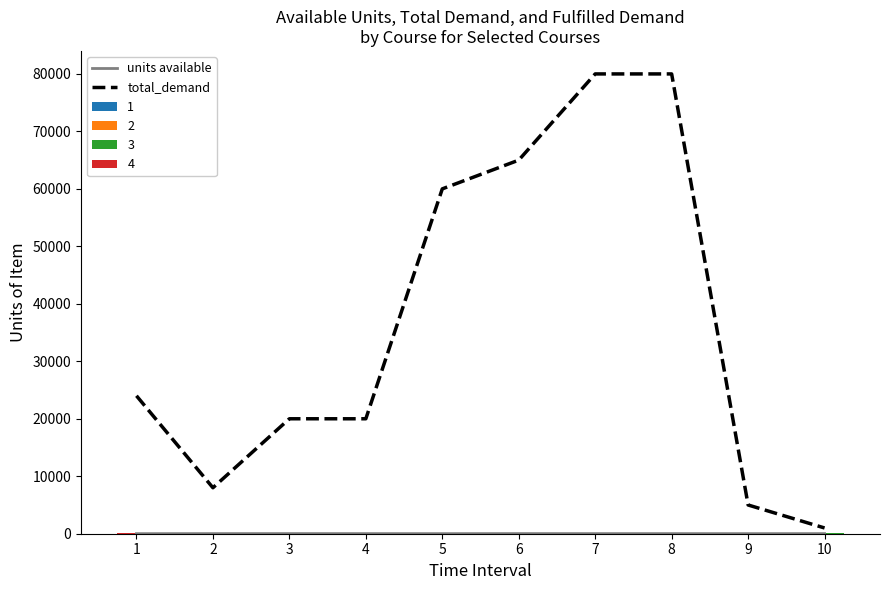

Reading left to right, transcribe all the data shown in this chart.

units available: 1=12	2=20	3=24	4=20	5=15	6=24	7=20	8=20	9=15	10=20
total_demand: 1=24000	2=8000	3=20000	4=20000	5=60000	6=65000	7=80000	8=80000	9=5000	10=1000